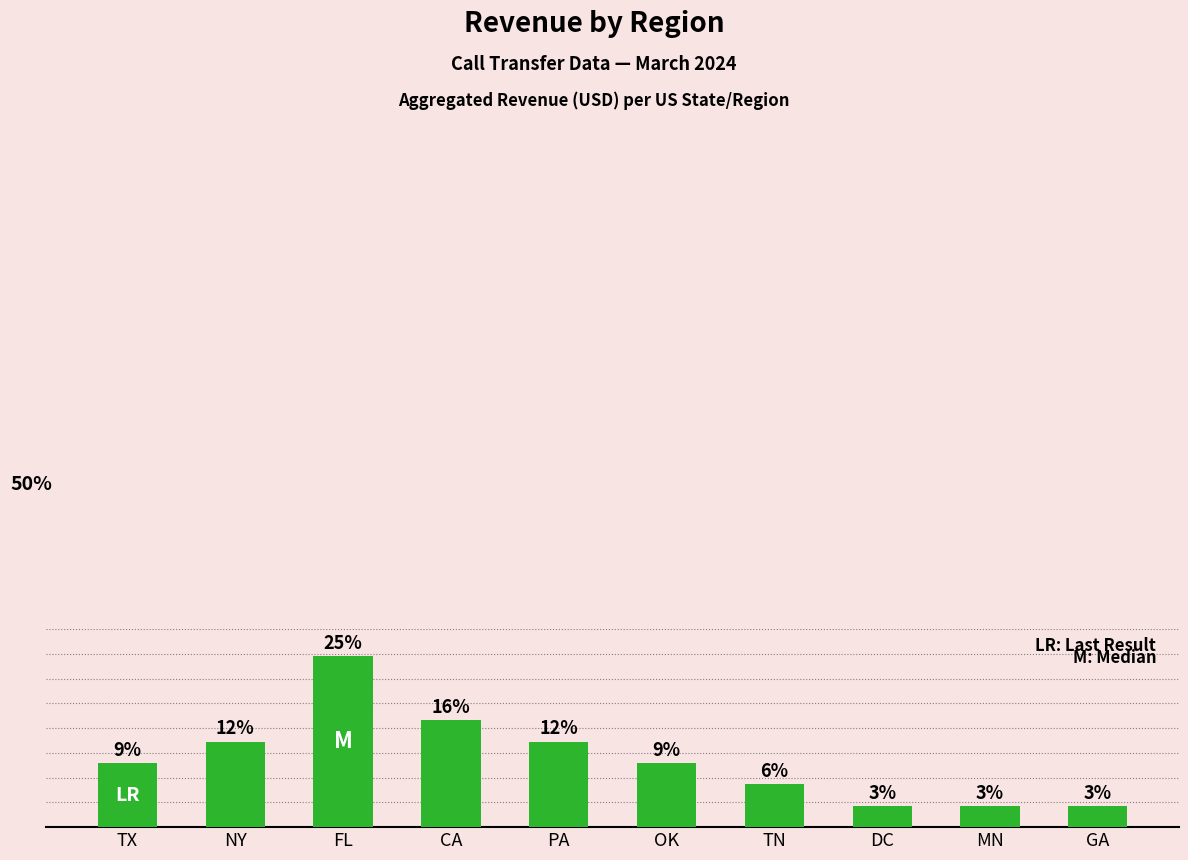

Reading right to left, list all the values displayed in this chart.

27	27	27	54	81	108	135	216	108	81